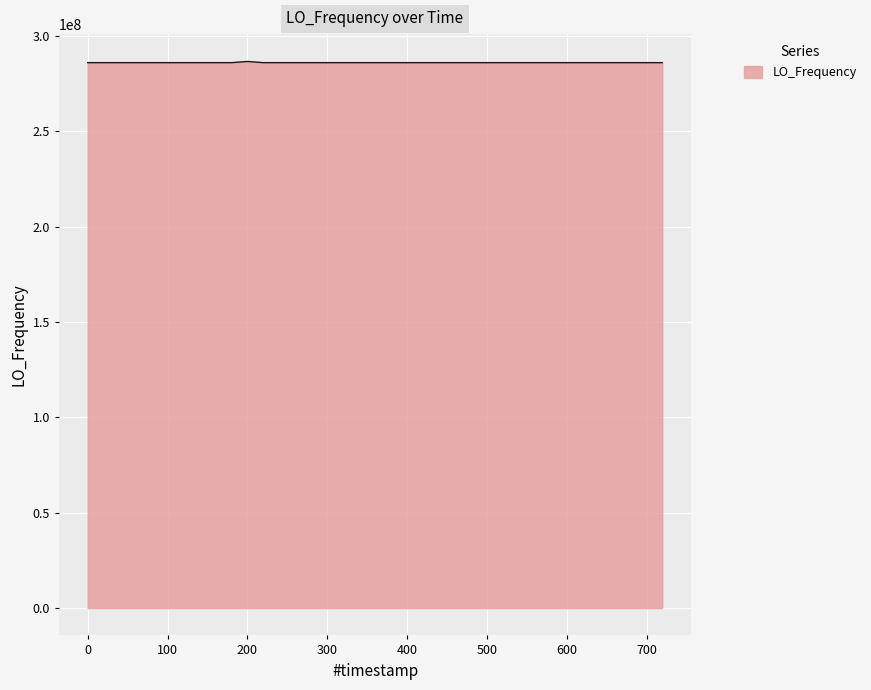

What is the smallest value displayed?

286046998.1